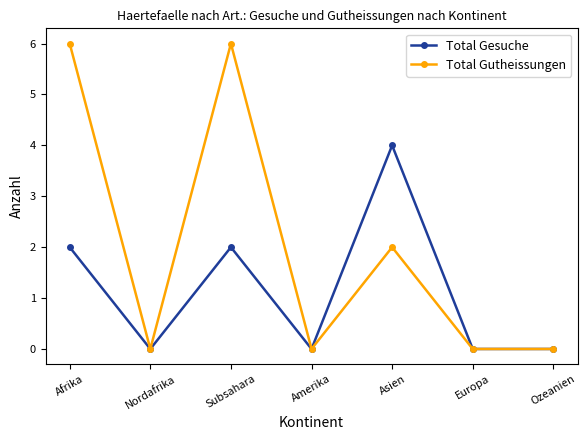

Is the value of Total Gutheissungen at Afrika greater than the value of Total Gesuche at Nordafrika?

Yes